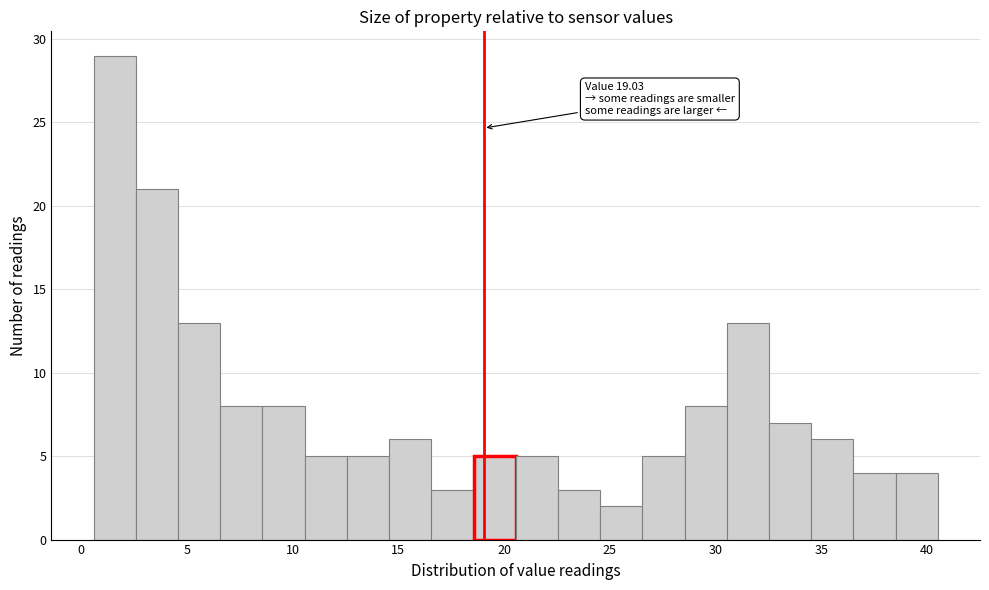

Read against the x-axis, roughly where is the centre of the tallest bar?

1.5